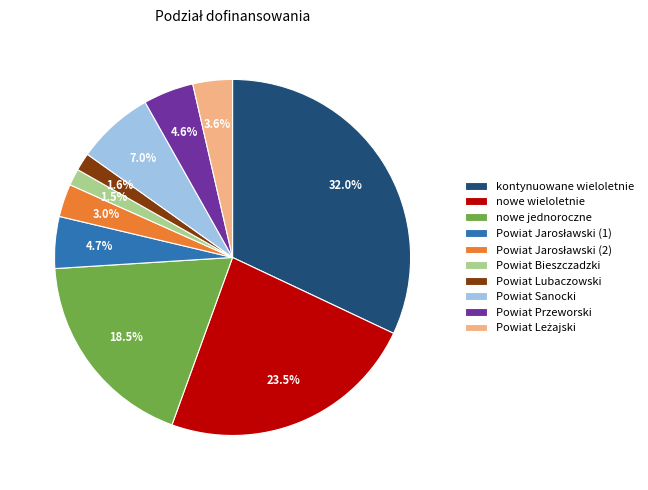

Which category has the biggest portion of the pie?

kontynuowane wieloletnie